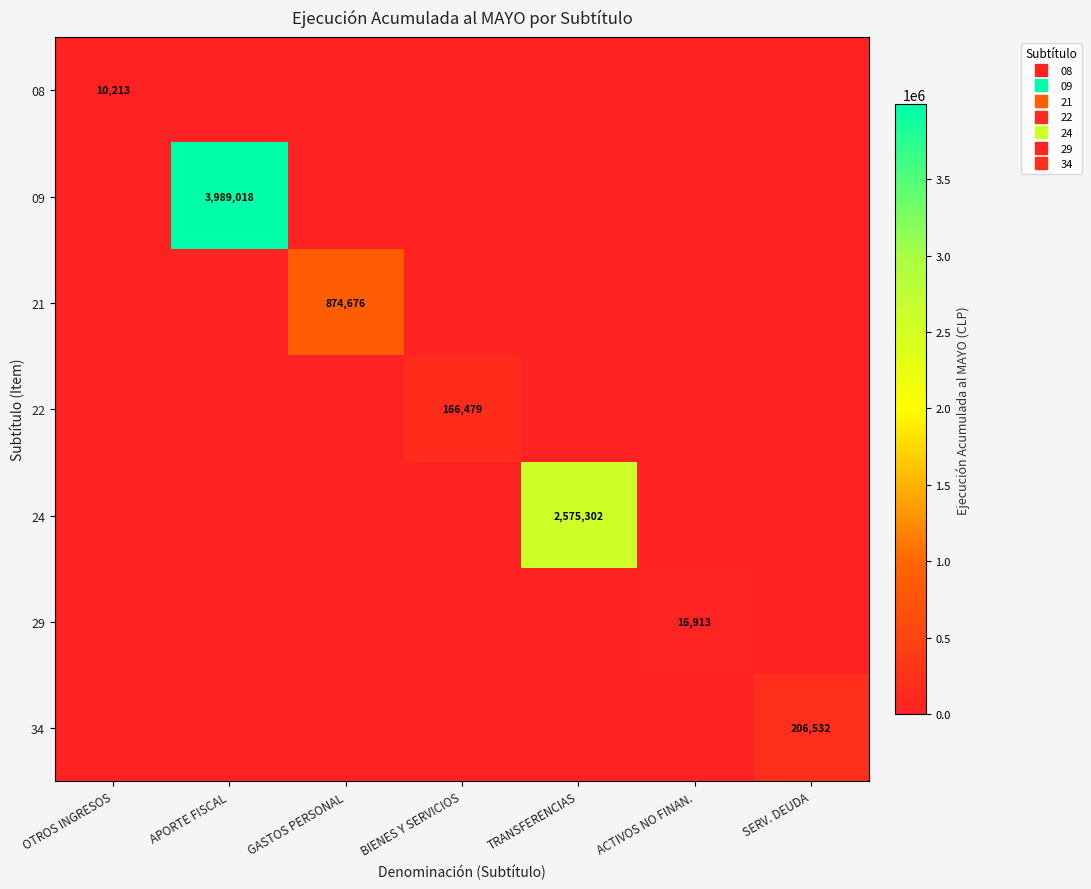

List the series in order of their peak value, highest first.

09, 24, 21, 34, 22, 29, 08